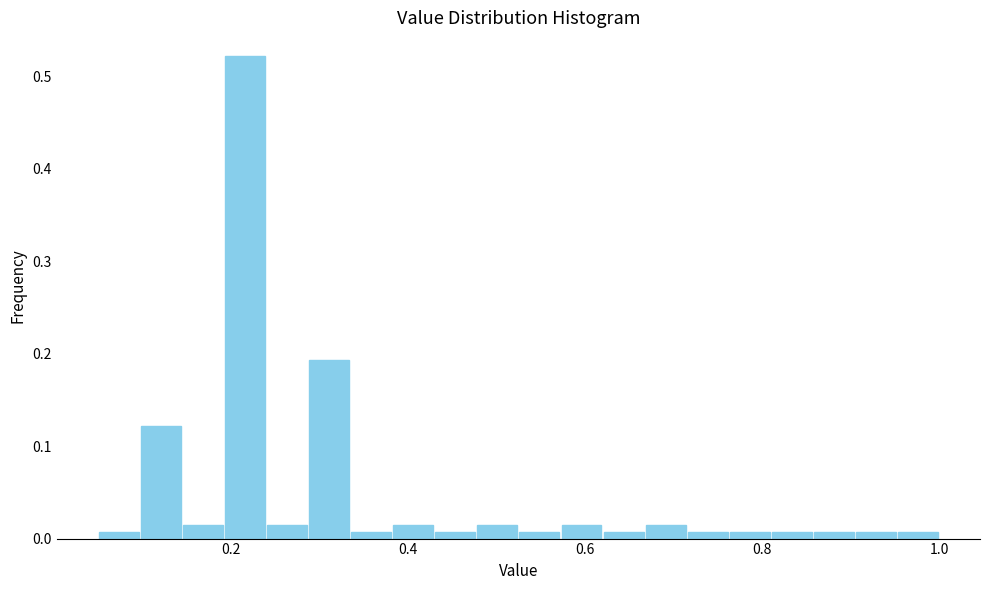

Around what value on the x-axis is the tallest bar? Give the approximate position of its centre, as read against the axis.

0.22